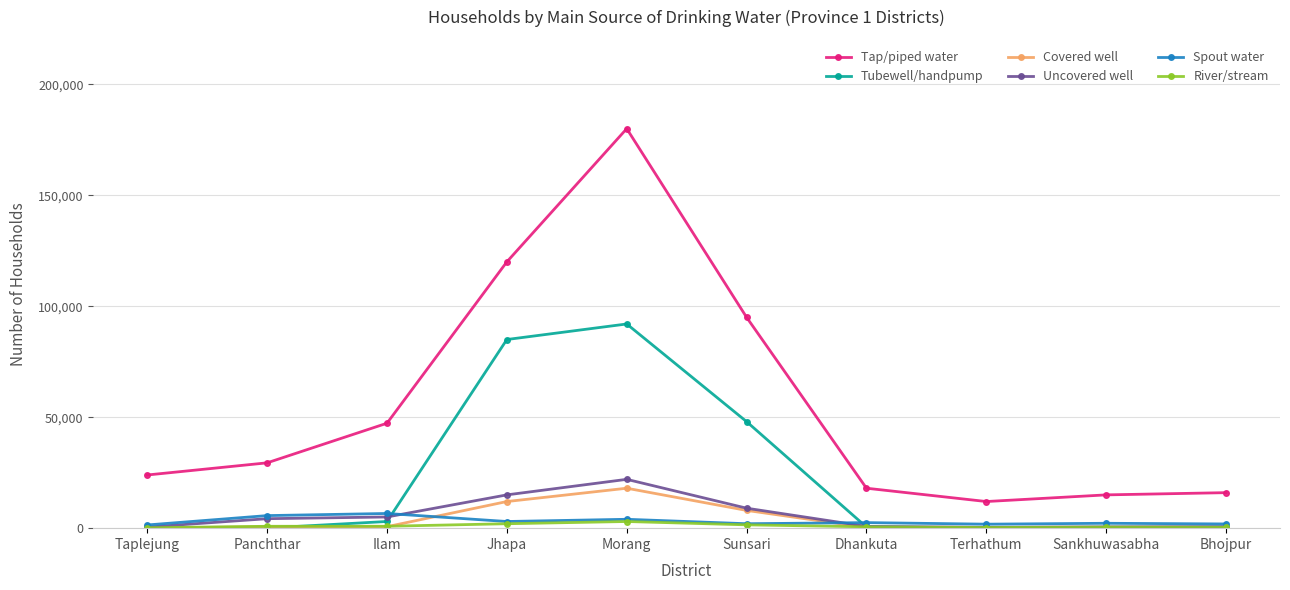

Which series has the largest total across all categories?

Tap/piped water